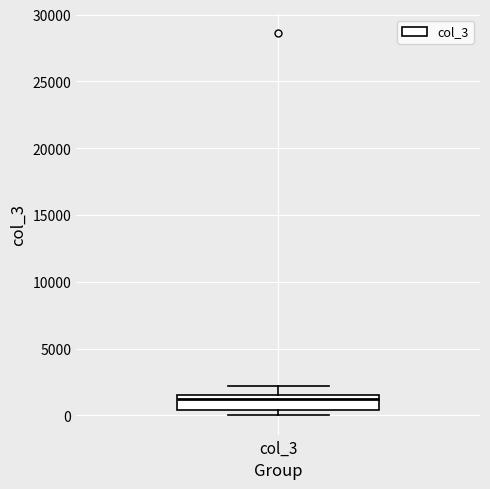

Read this box plot against the y-axis: the position of the median line, the range covered by the box, and the ends of both whiskers. The values are not printed on the chart, so give them approximately, as read against the axis.

median 1500 (just below the box's upper edge), box 500 to 1500, whiskers 0 to 2000